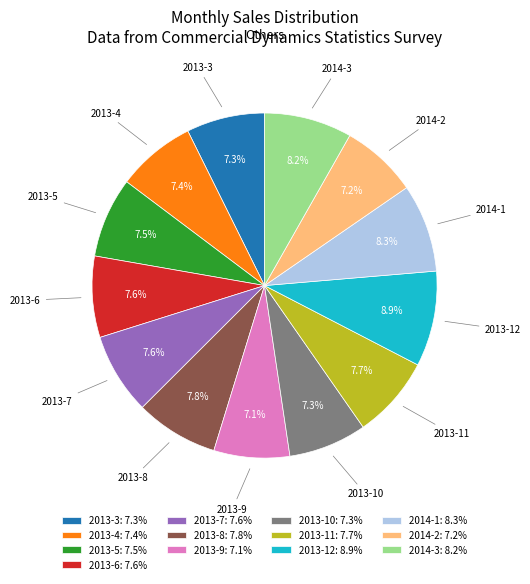

To the nearest percent, what is the difference between the largest and smallest slice percentages?

2%